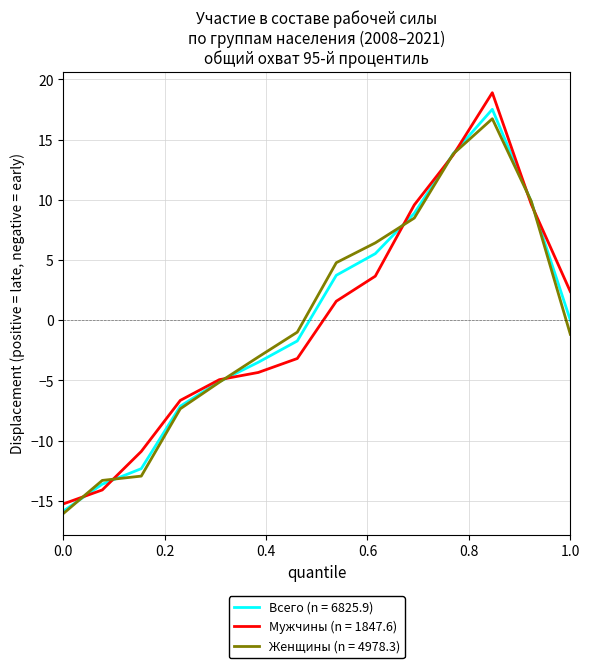

Which series has the widest spread of values?

Мужчины (n = 1847.6)